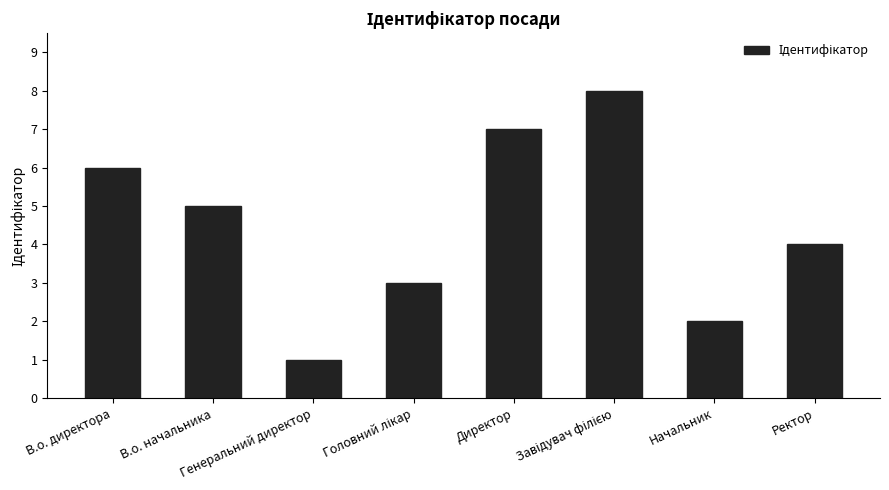

How many values are below 5?

4